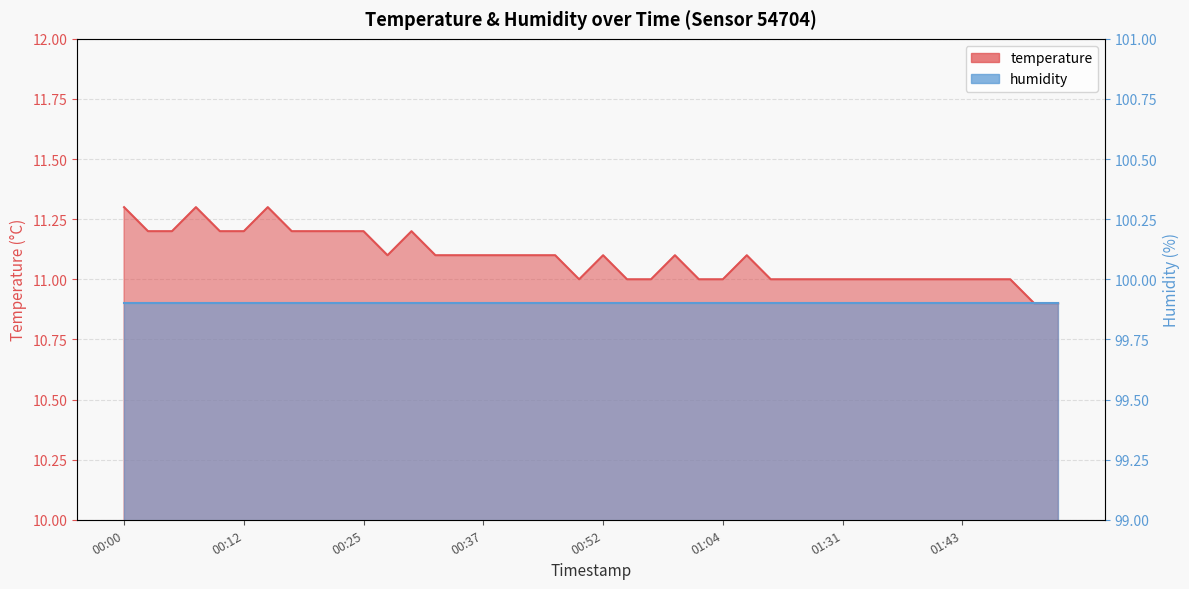

The value at 01:38 is 11.0. True or false?

True